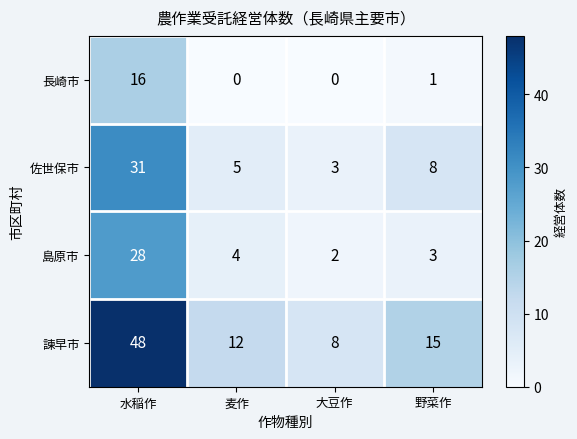

List the labels in order of 島原市 value, smallest first.

大豆作, 野菜作, 麦作, 水稲作